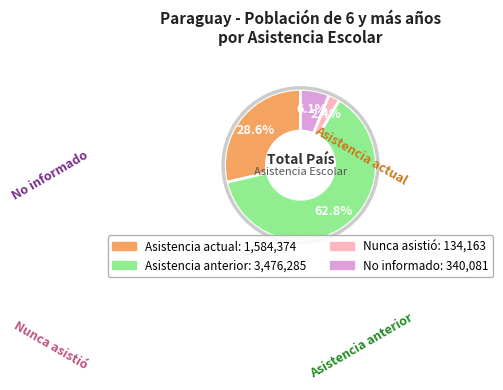

Rank the categories by value from highest to lowest.

Asistencia anterior, Asistencia actual, No informado, Nunca asistió